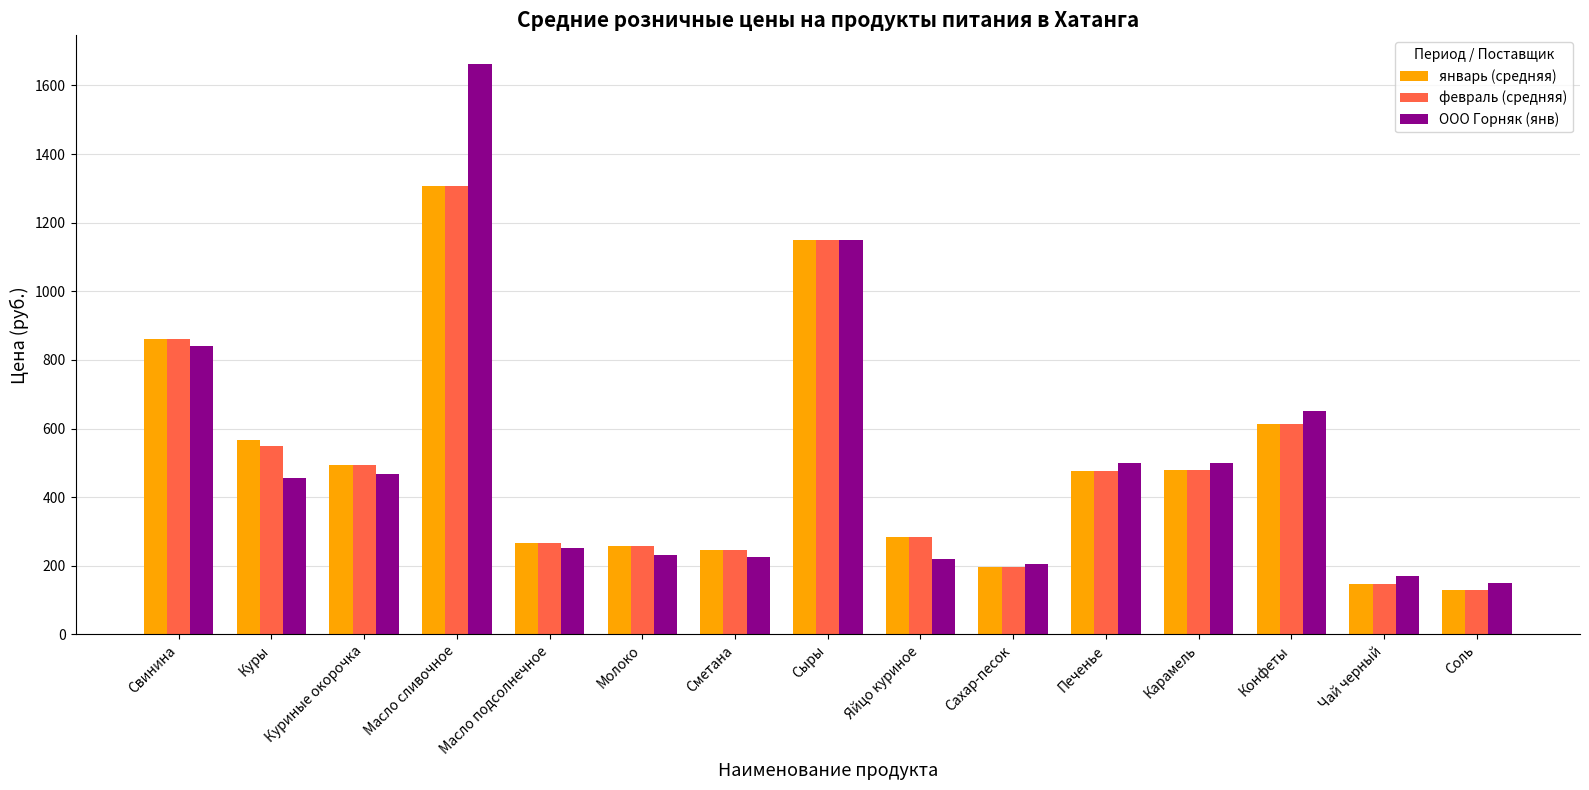

What is the label of the 9th bar from the left?

Яйцо куриное